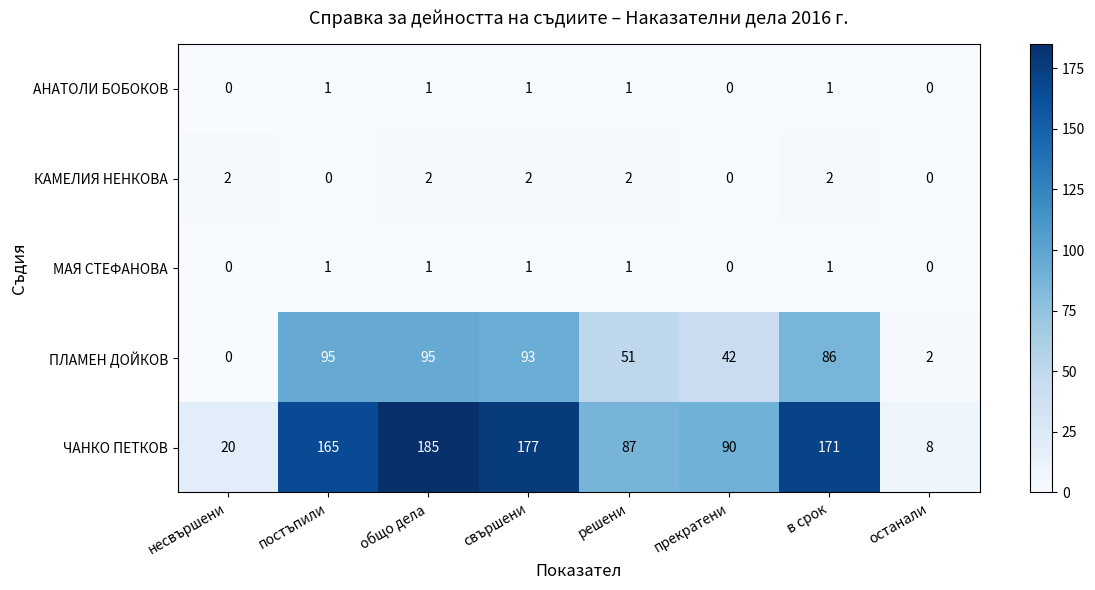

Read the ПЛАМЕН ДОЙКОВ value at в срок, to the nearest 5.

85